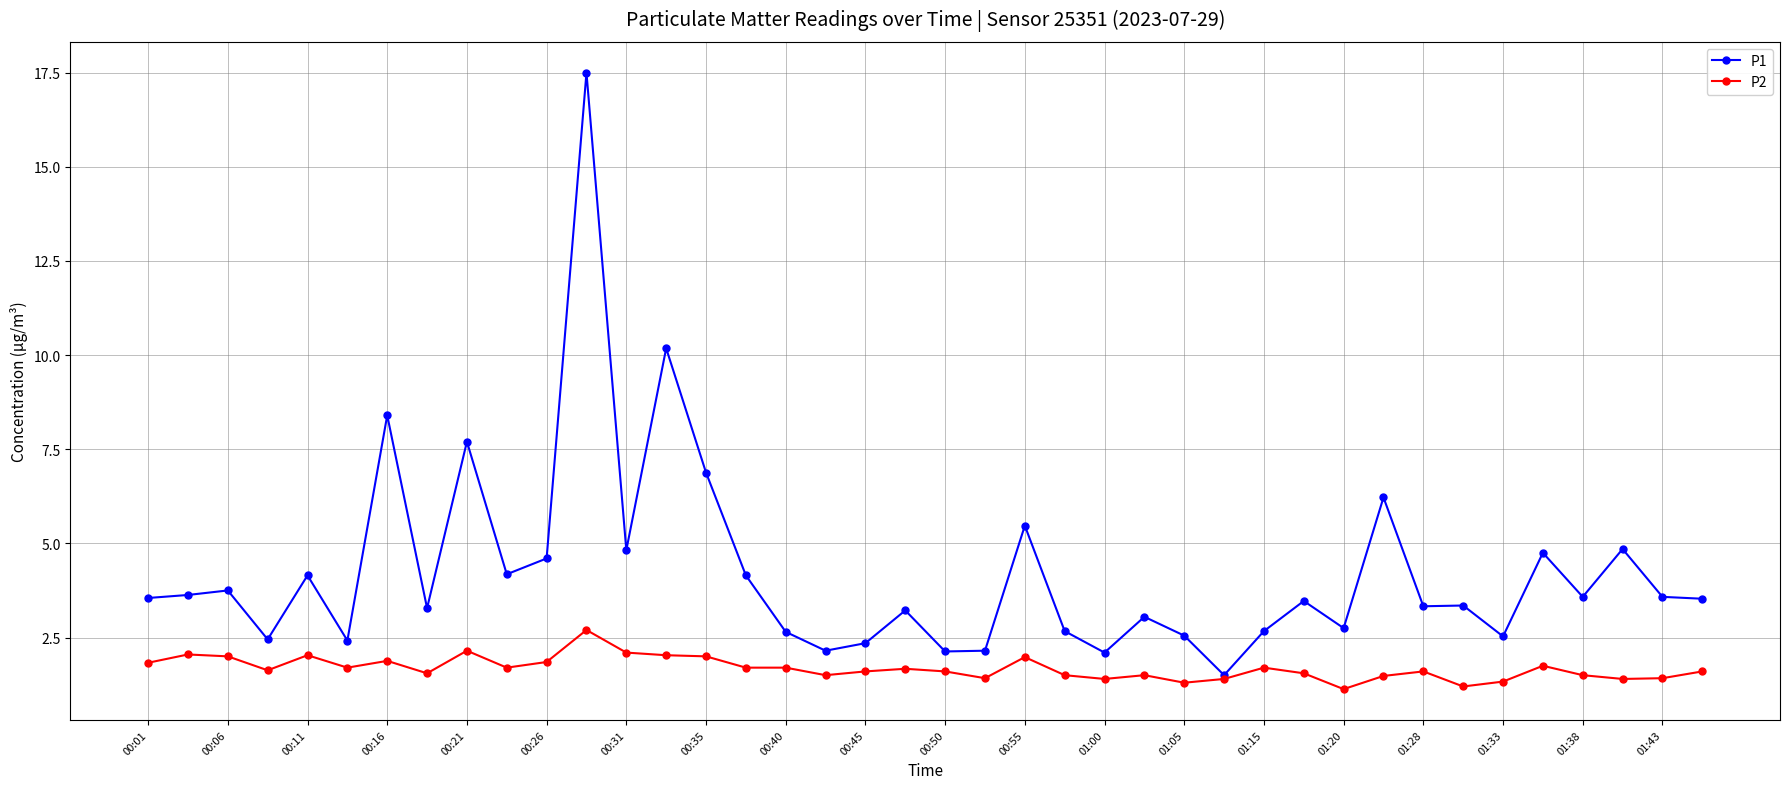

True or false: P1 has more than 1 points higher than both neighbors.

True